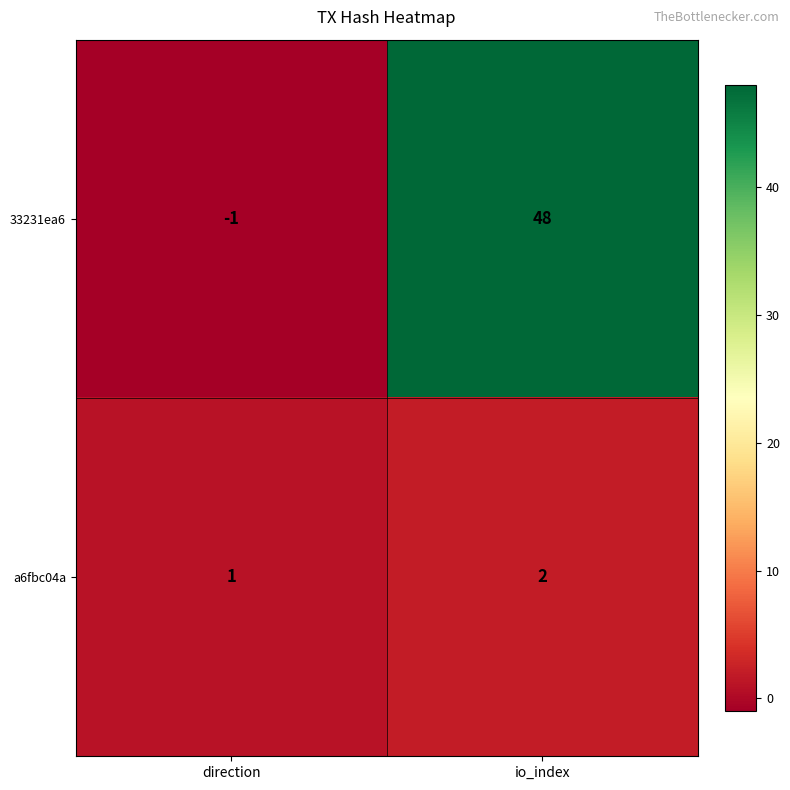

Reading left to right, list all the values displayed in this chart.

33231ea6: -1	48
a6fbc04a: 1	2